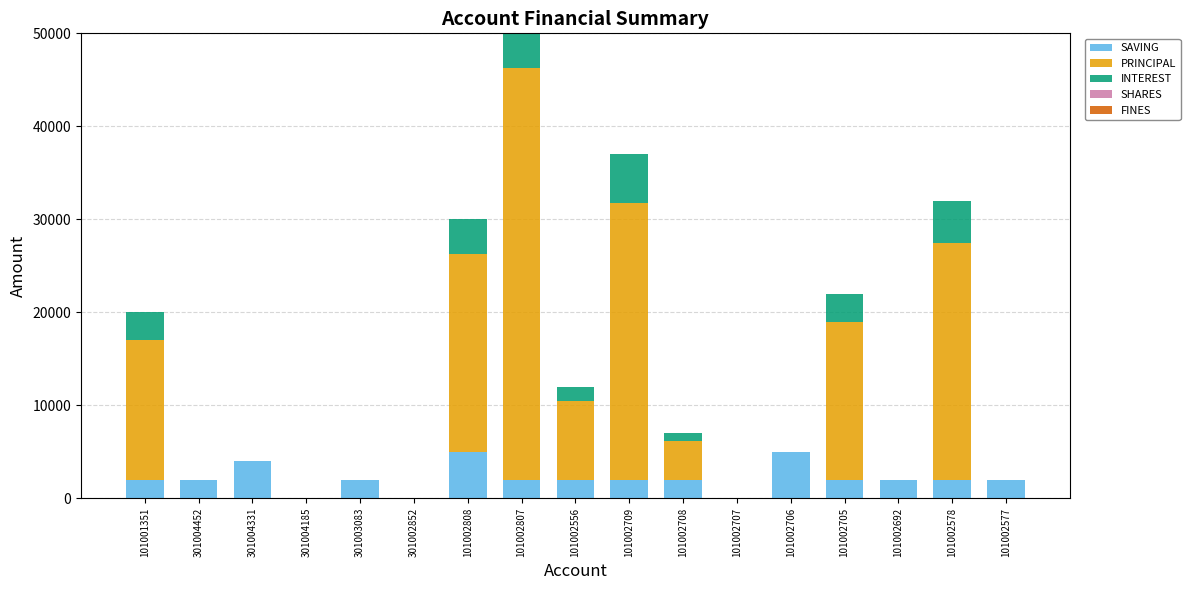

True or false: SAVING has a value of 2000 at 101002705.

True